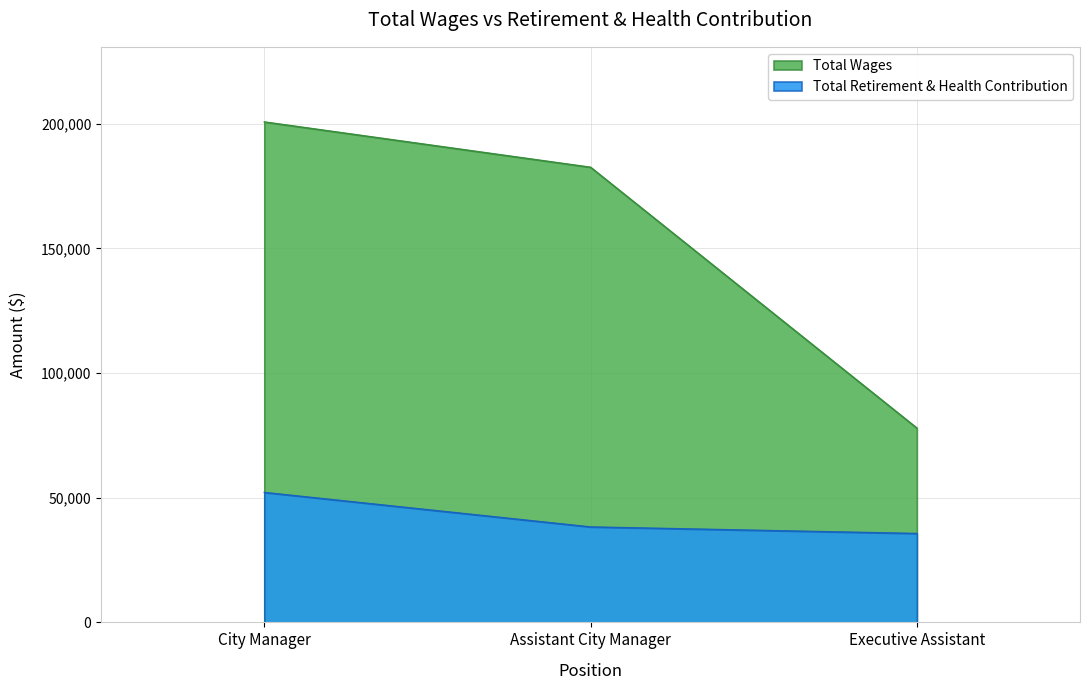

Rank the categories by value from highest to lowest.

City Manager, Assistant City Manager, Executive Assistant